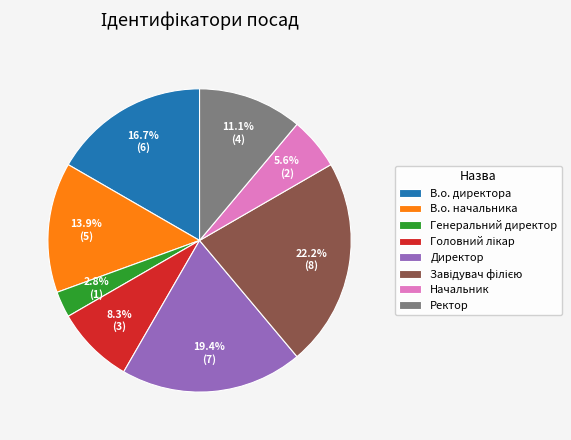

To the nearest percent, what percentage of the pie is Ректор?

11%